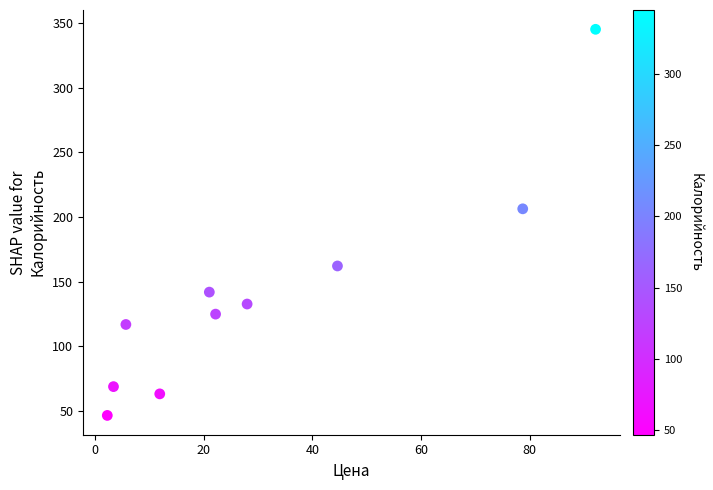

What is the range of X values (max minus min)?

89.8